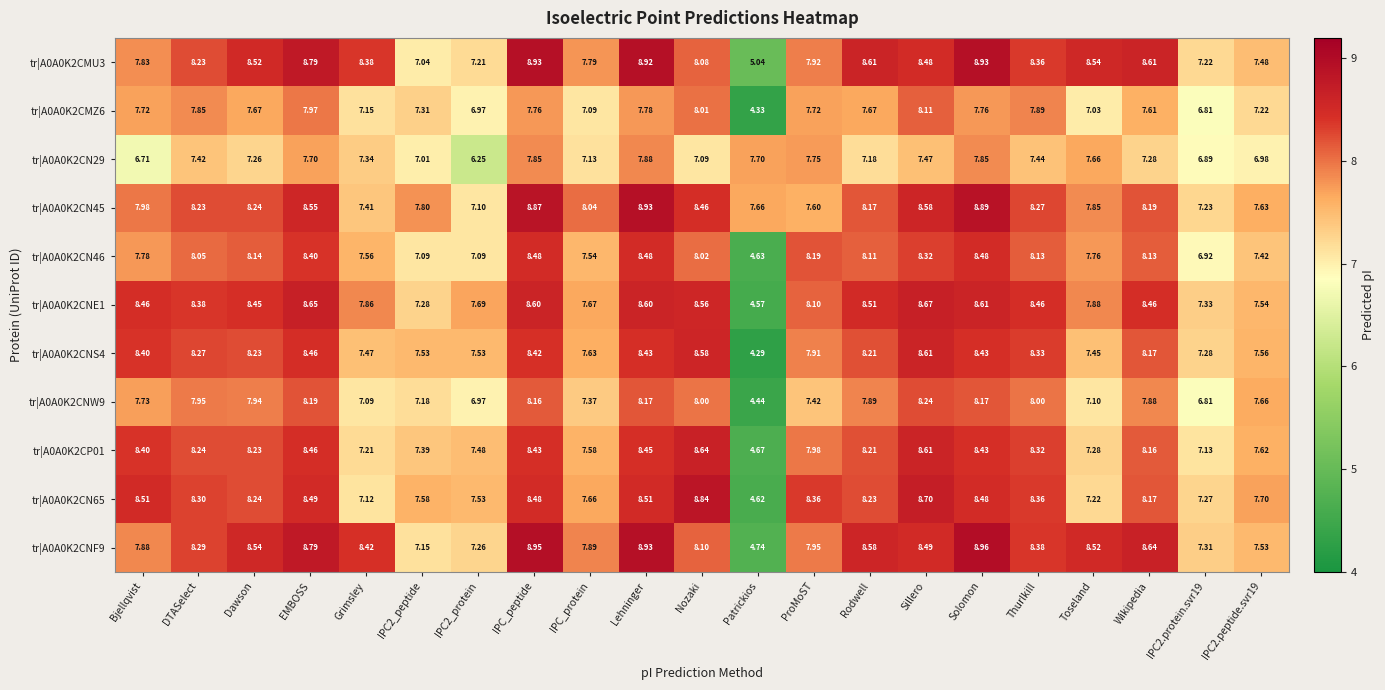

At which label does tr|A0A0K2CNE1 reach its peak?

Sillero